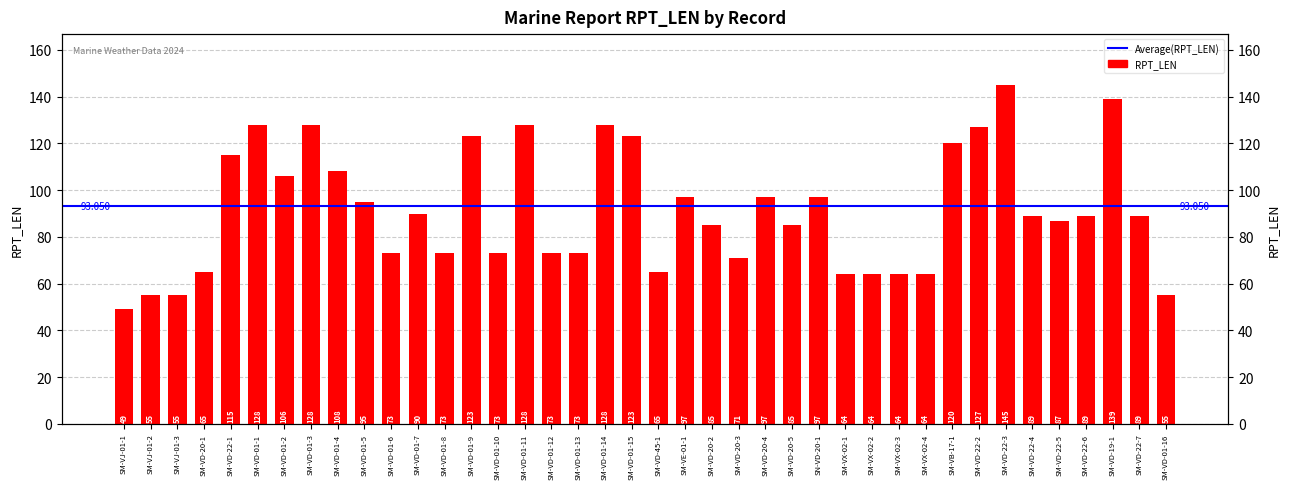

The chart shows a value of 64 at SM-VX-02-3. True or false?

True